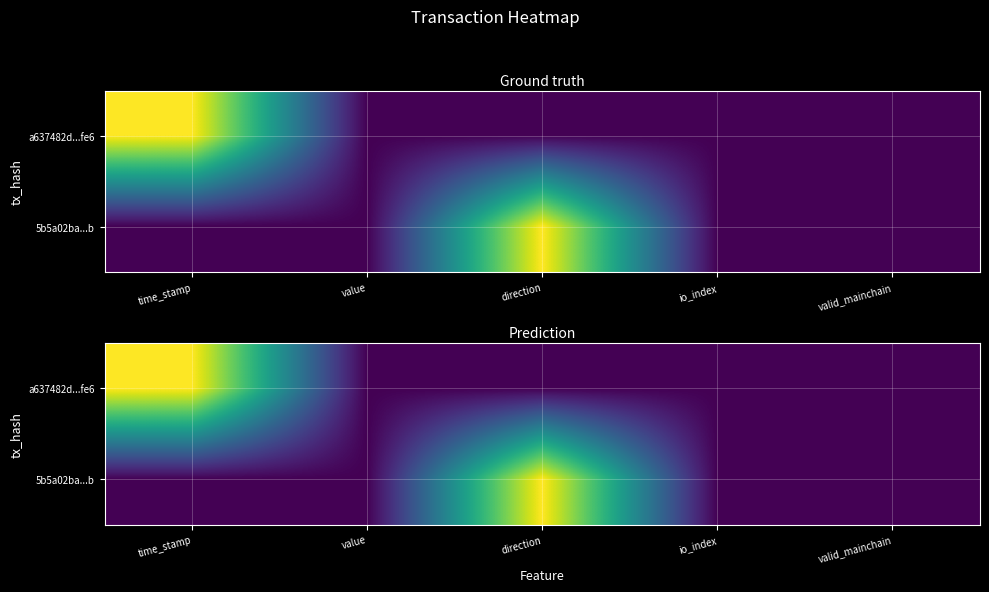

How many data points does each series have?

5